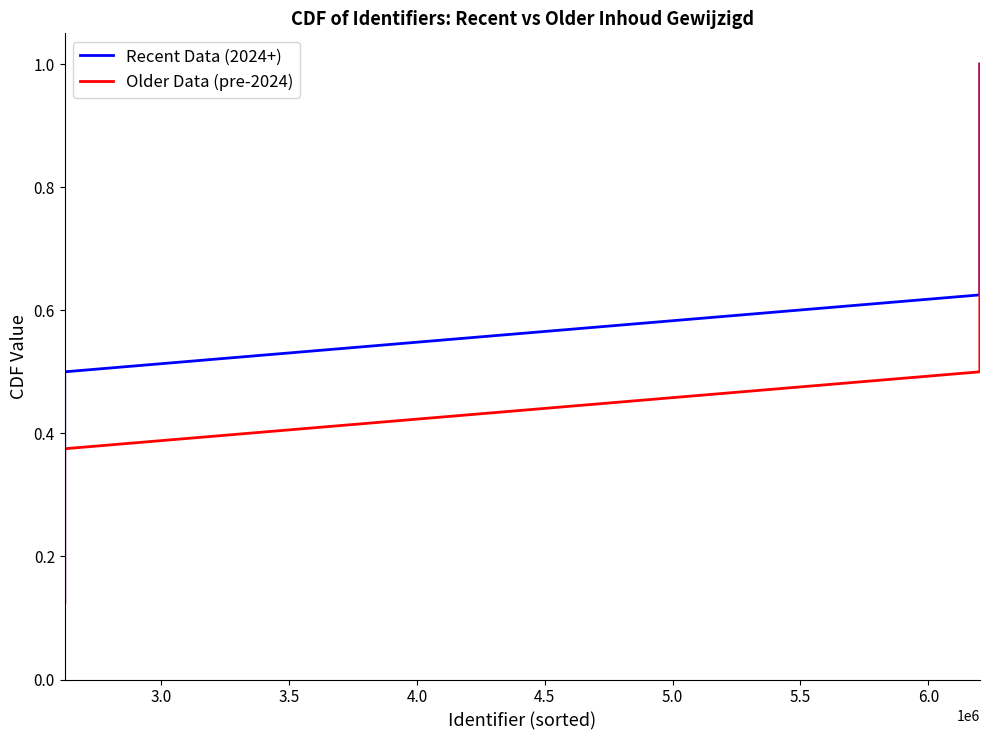

True or false: Recent Data (2024+) has more than 2 interior local peaks.

False